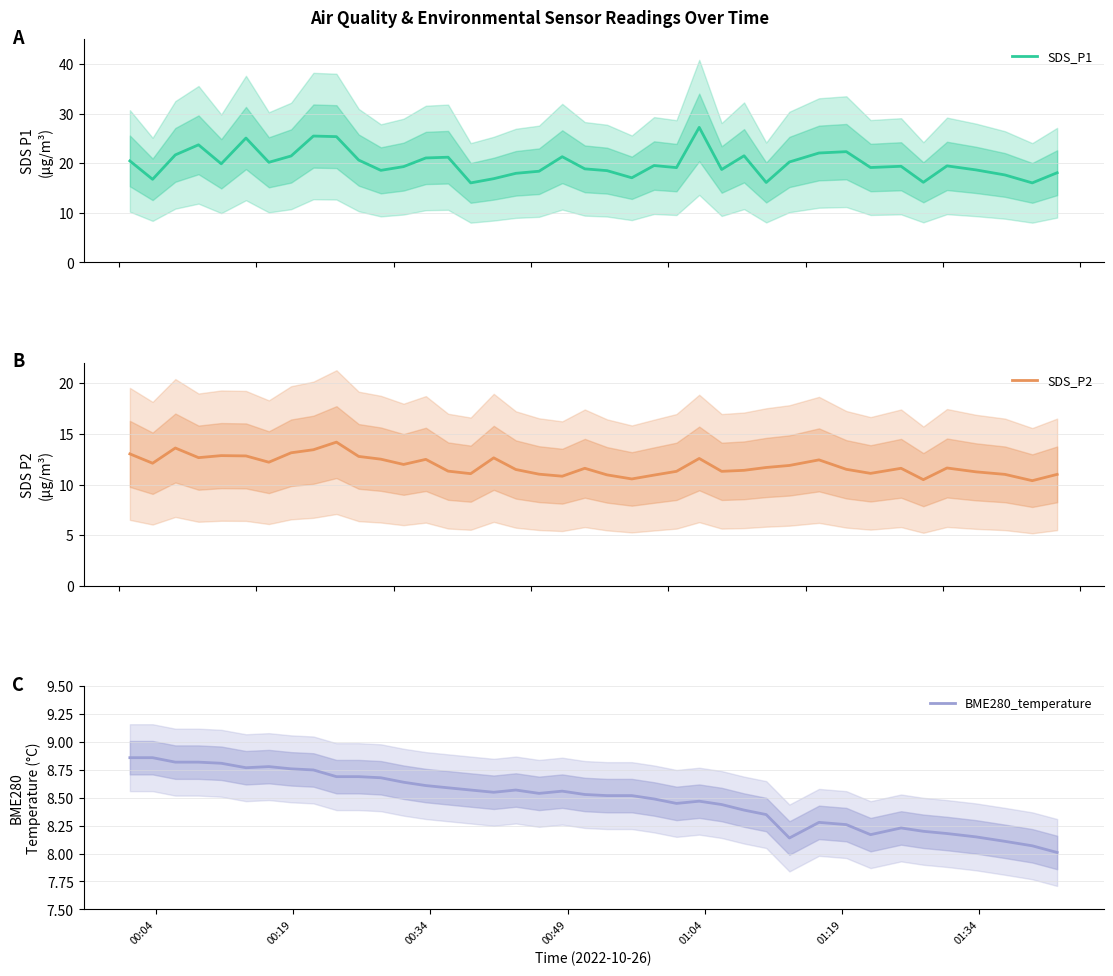

How many categories are shown in the chart?

40